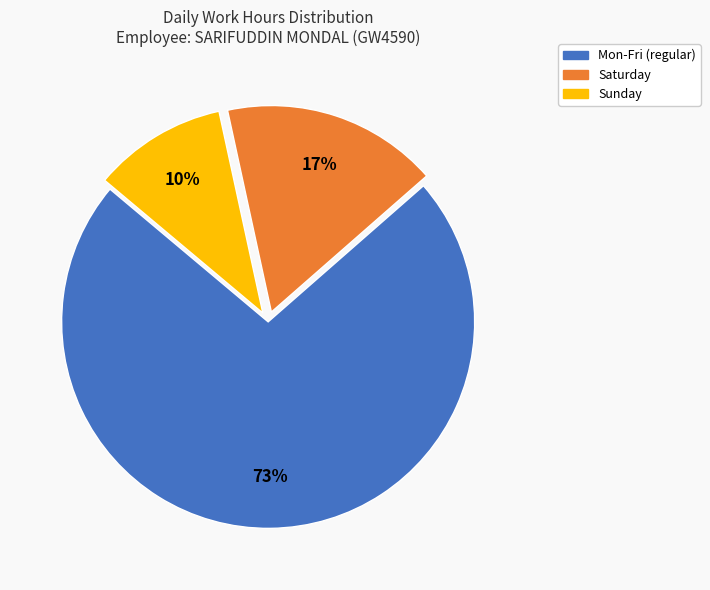

To the nearest percent, what is the average slice percentage?

33%